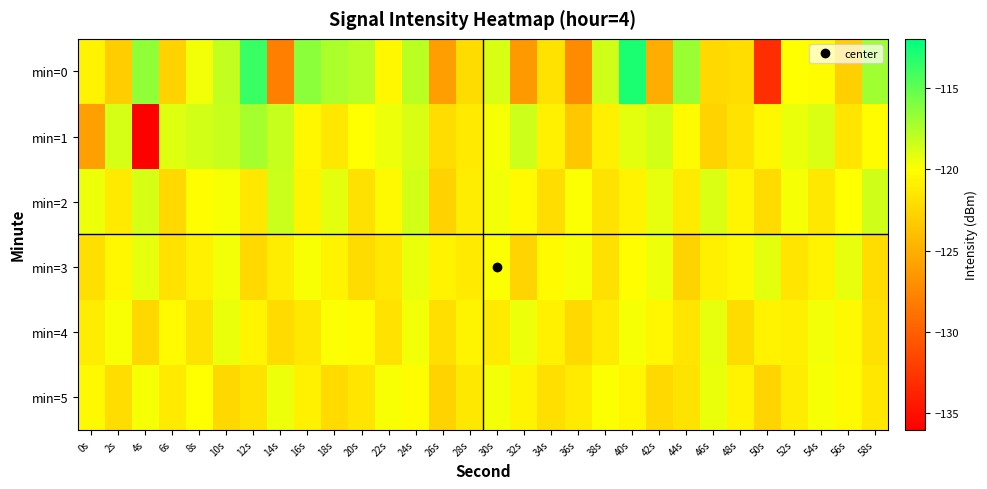

What is the spread (max minus min) of values at 48s?

1.8